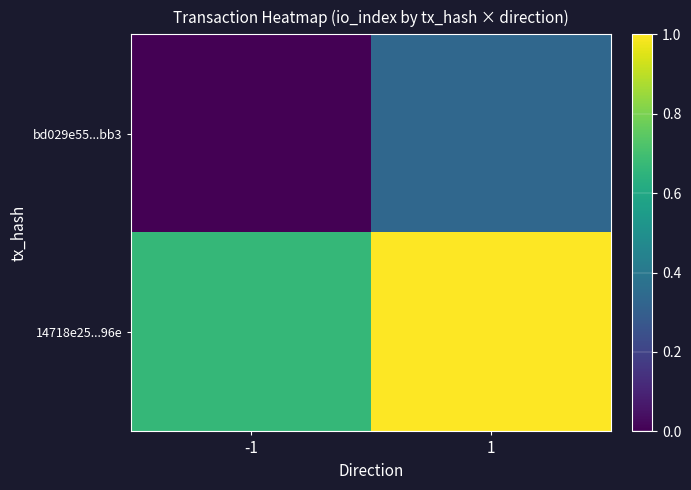

Between -1 and 1, which is larger?

1